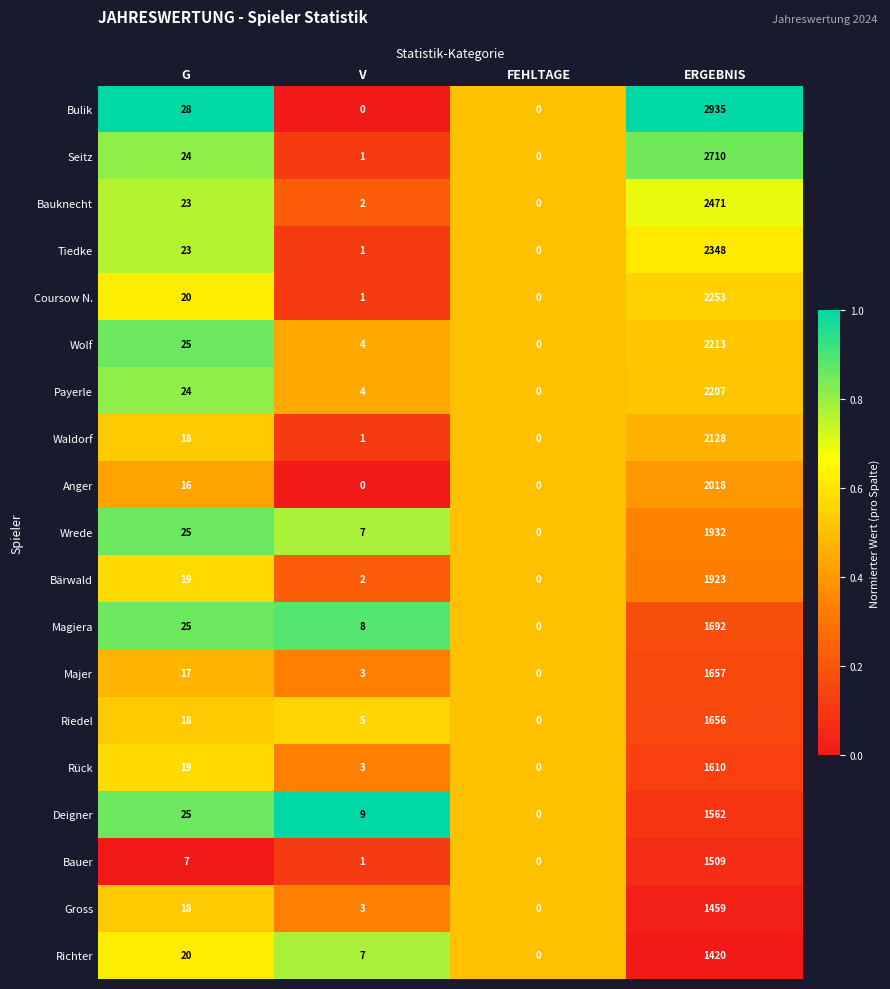

Which series has the widest spread of values?

Bulik